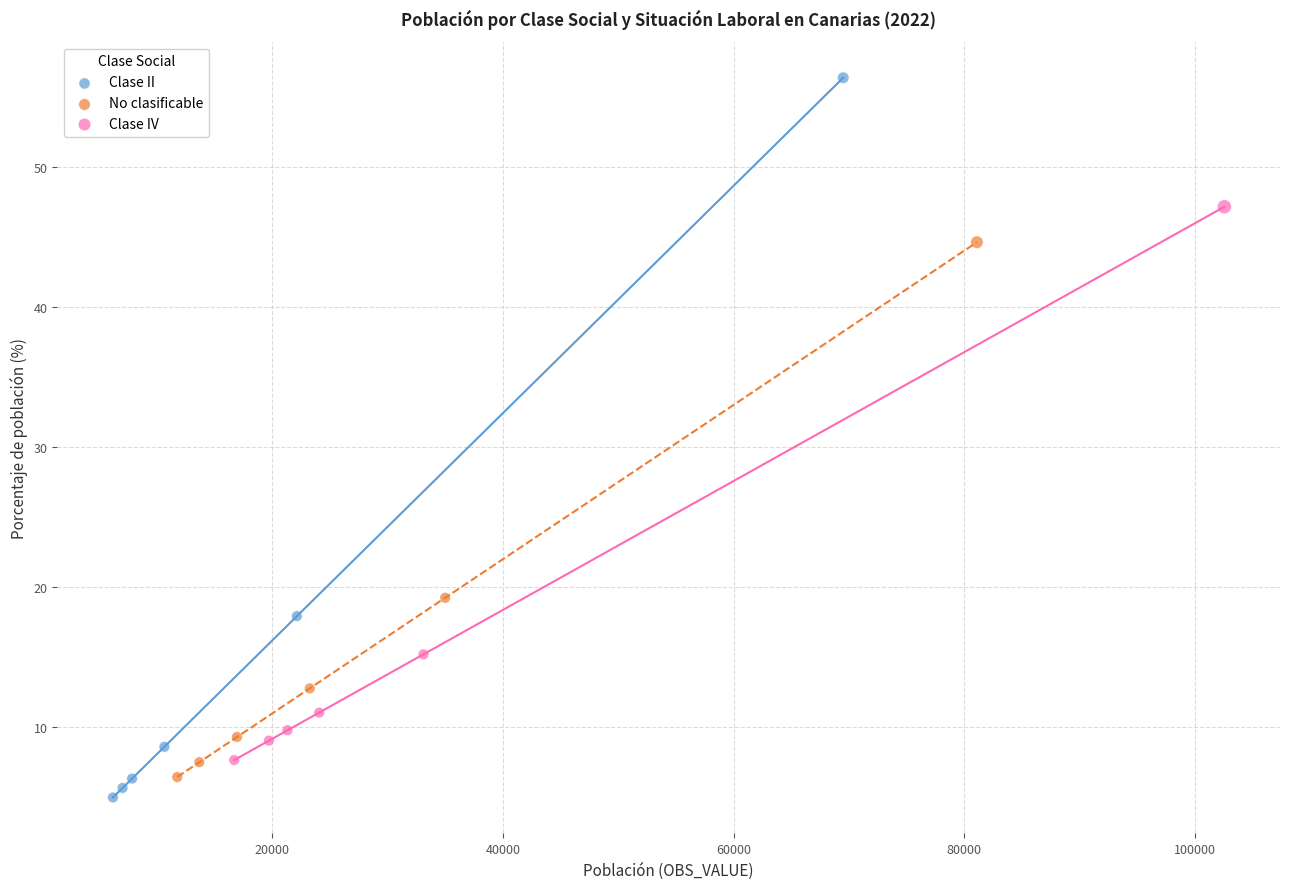

Which series reaches the minimum Y coordinate?

Clase II